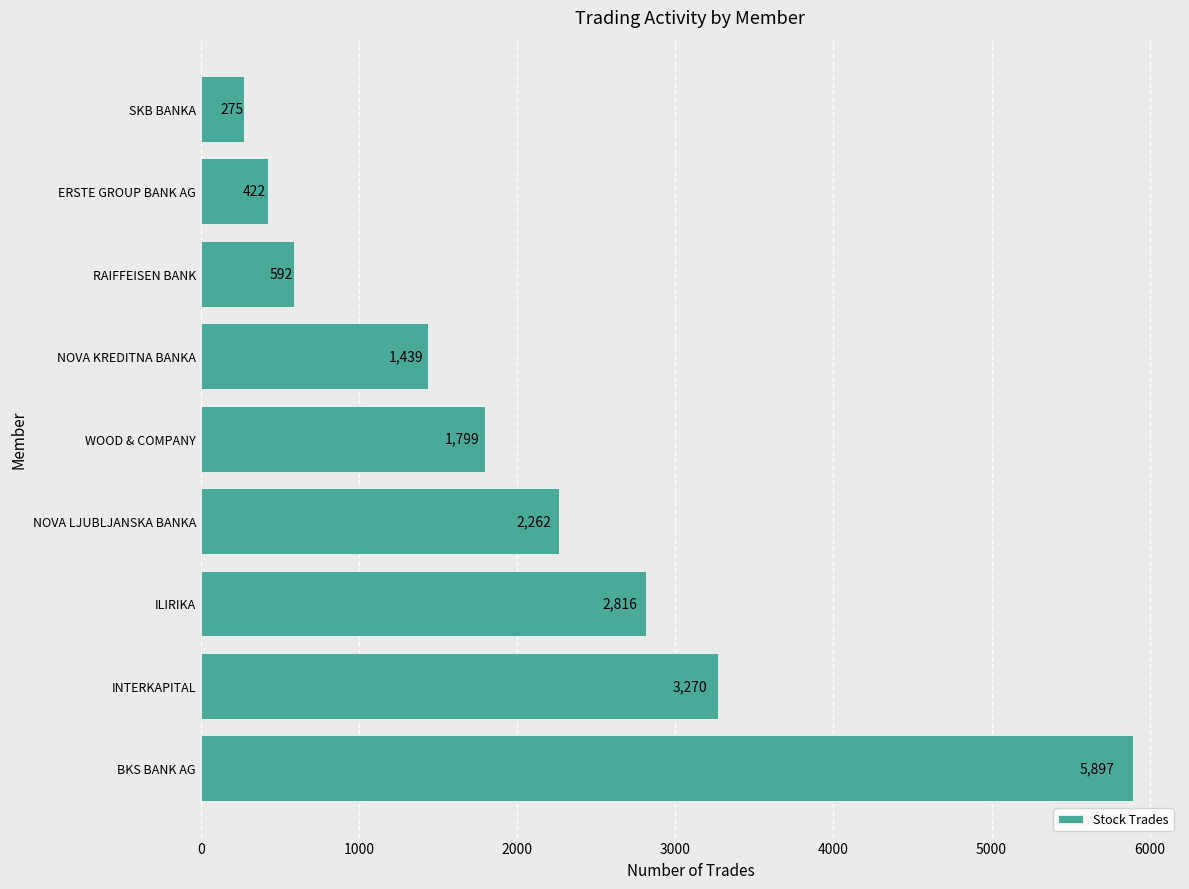

Which label corresponds to the smallest value in the chart?

SKB BANKA